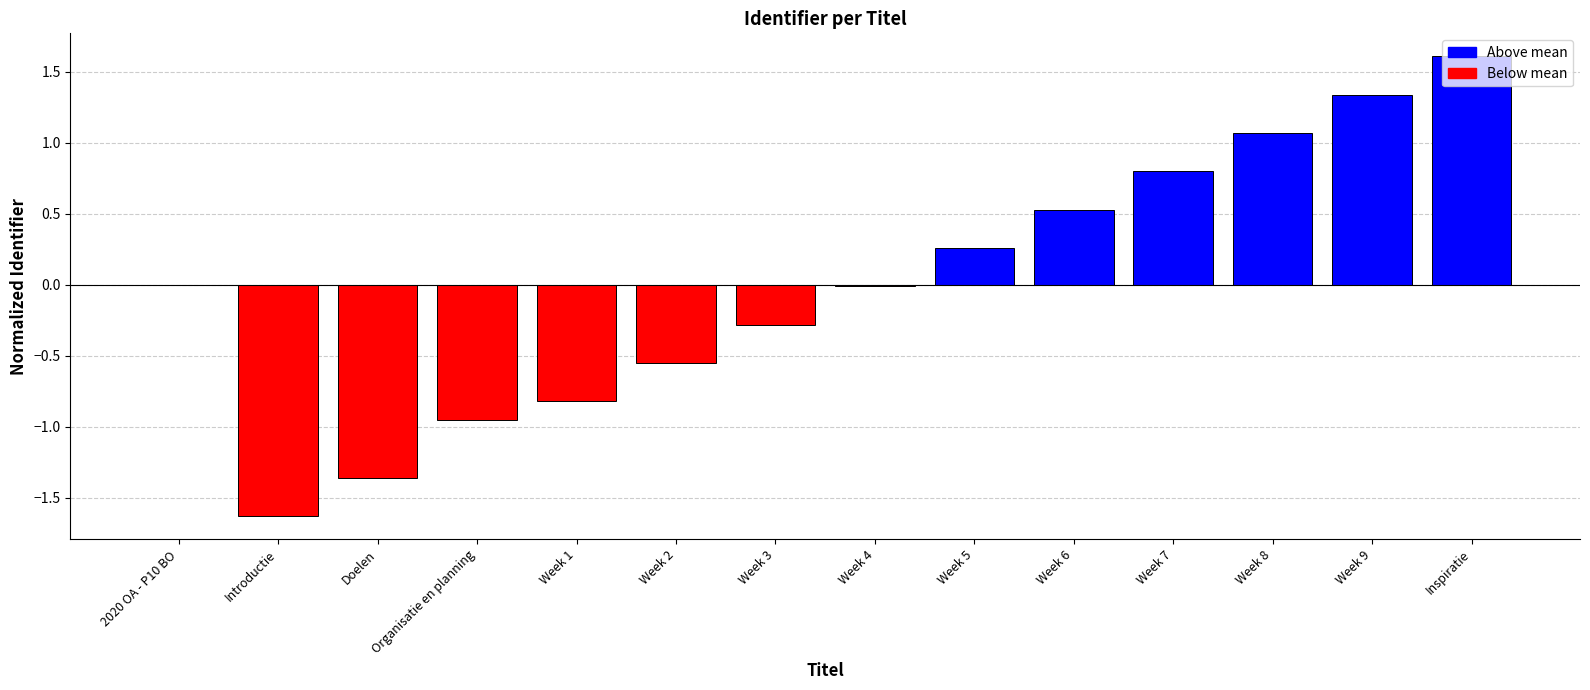

What is the maximum value shown in the chart?

1.6